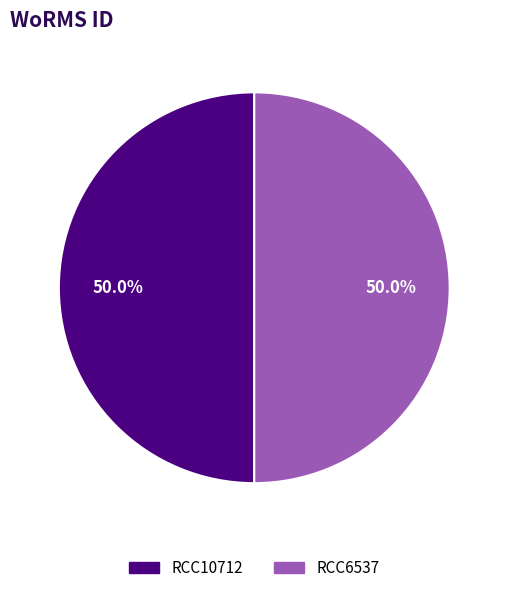

What is the ratio of the value at RCC6537 to the value at RCC10712?

1.0